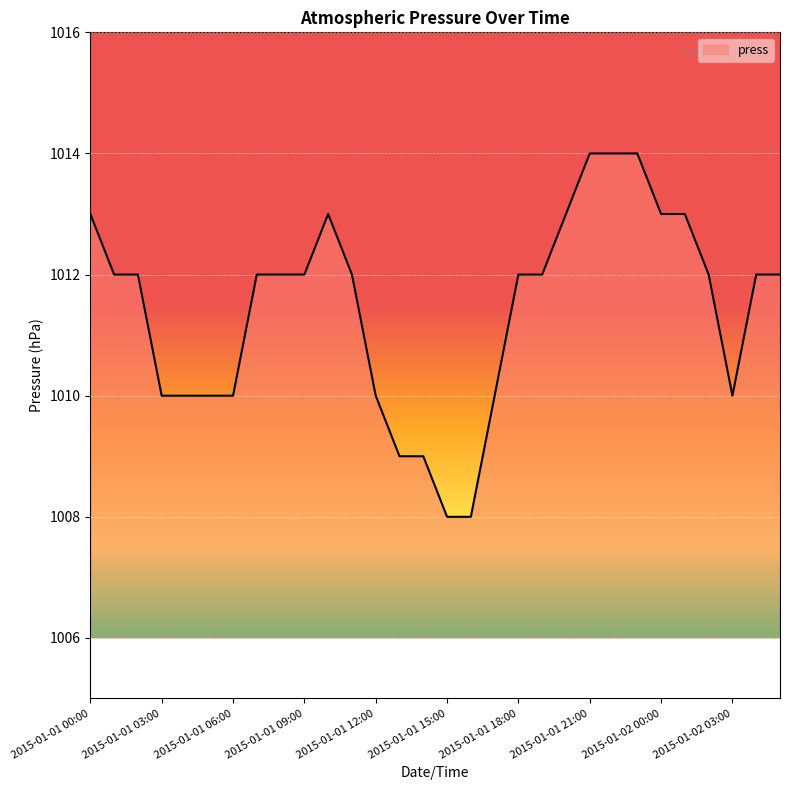

What is the difference between the maximum and minimum values?

6